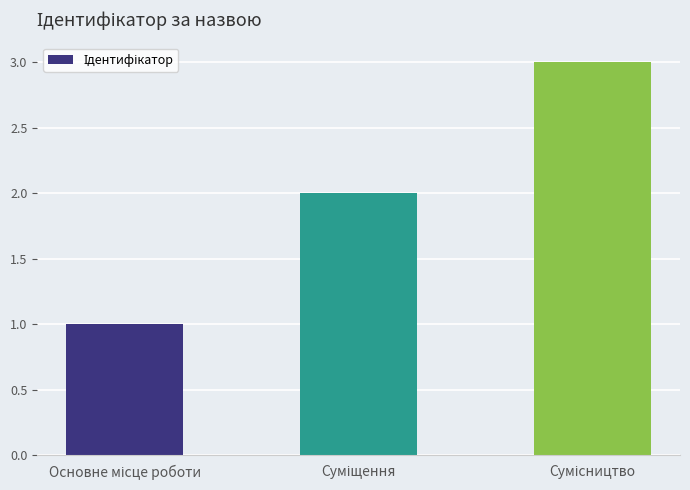

What is the sum of all values?

6